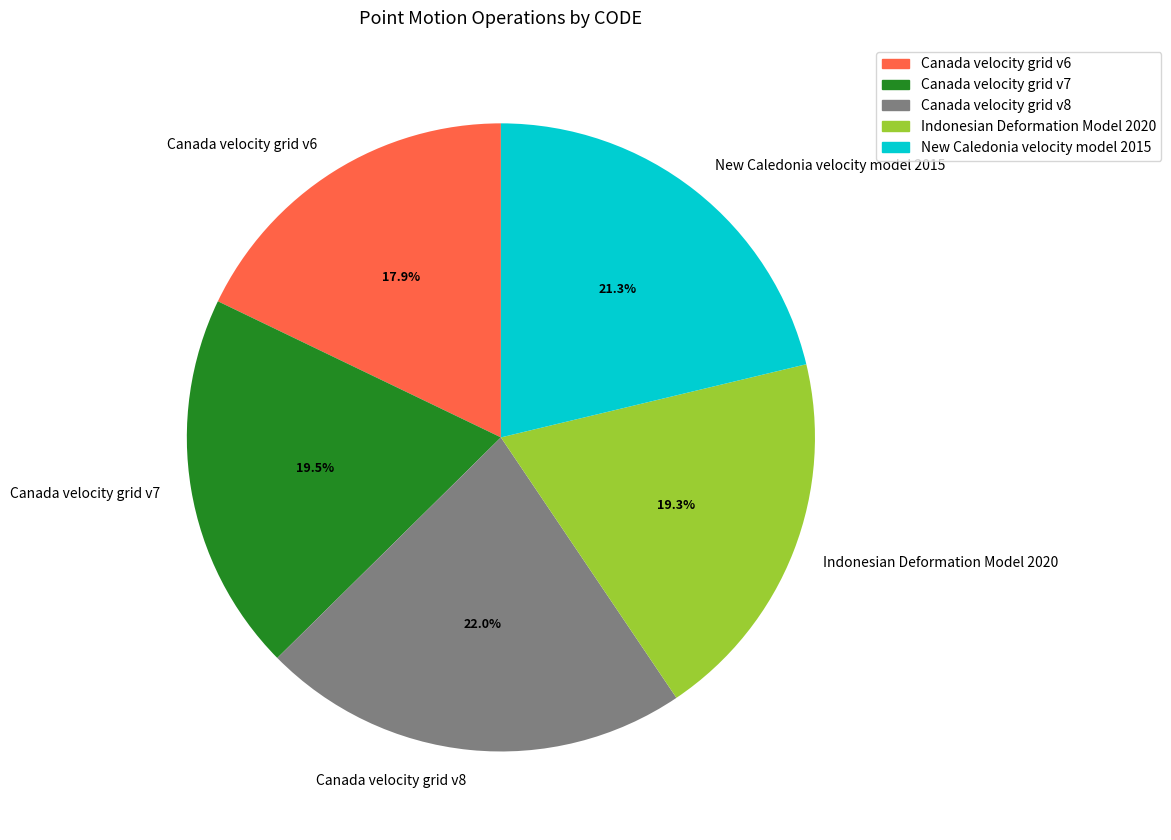

How many slices are in this pie chart?

5